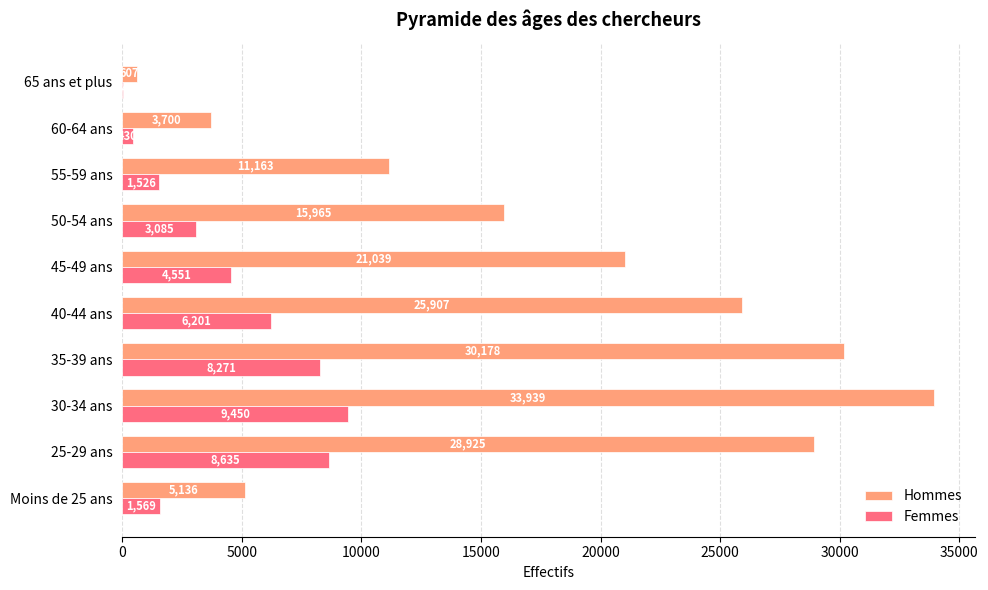

What is the highest value of the Femmes series?

9450